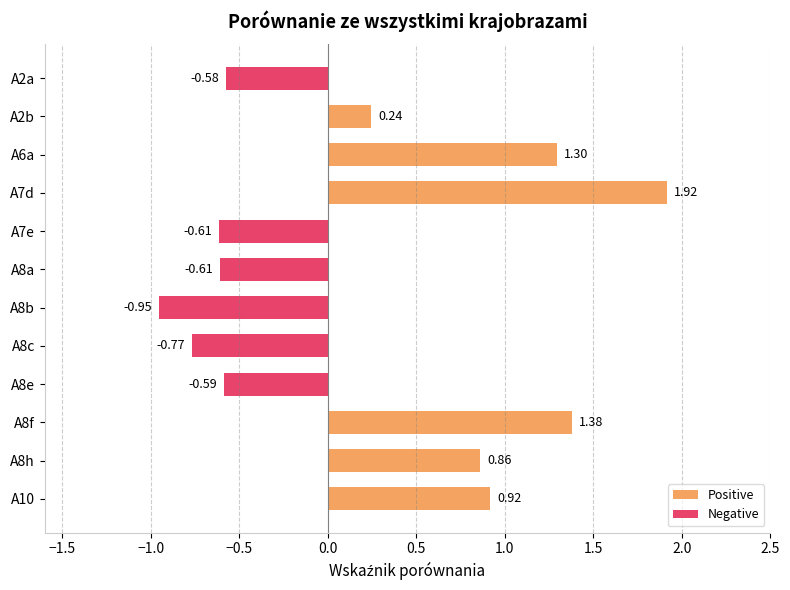

What are all the series names shown in the legend?

Positive, Negative